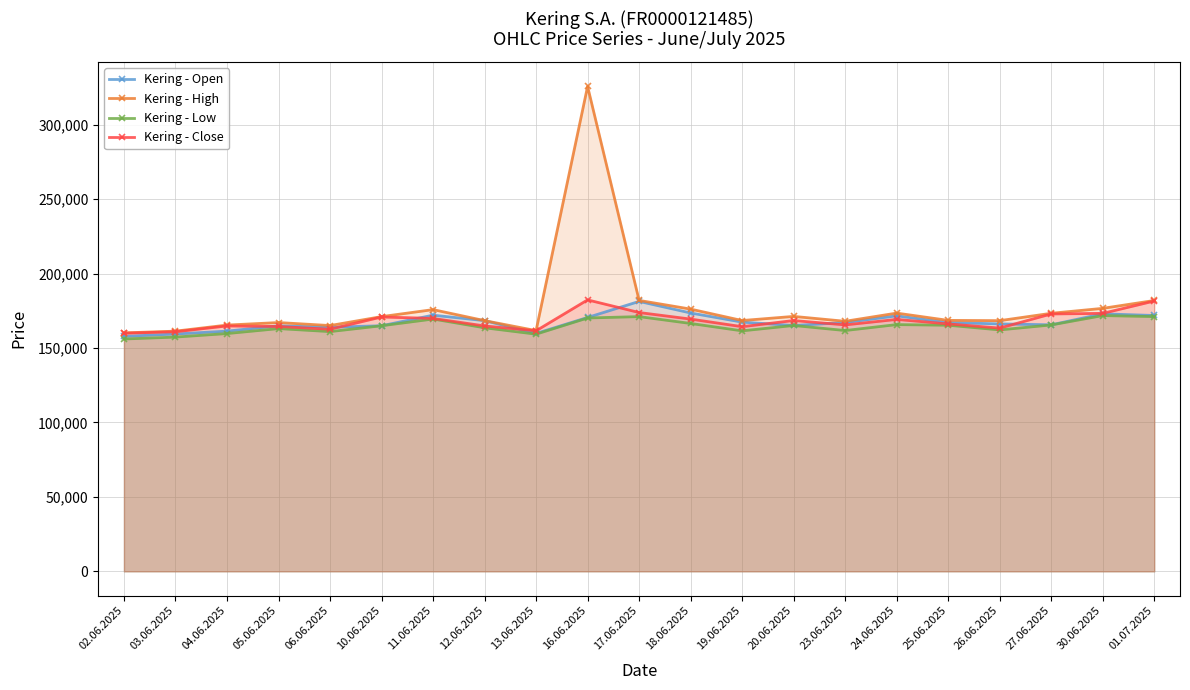

Which category has the lowest value in the Kering - Close series?

02.06.2025